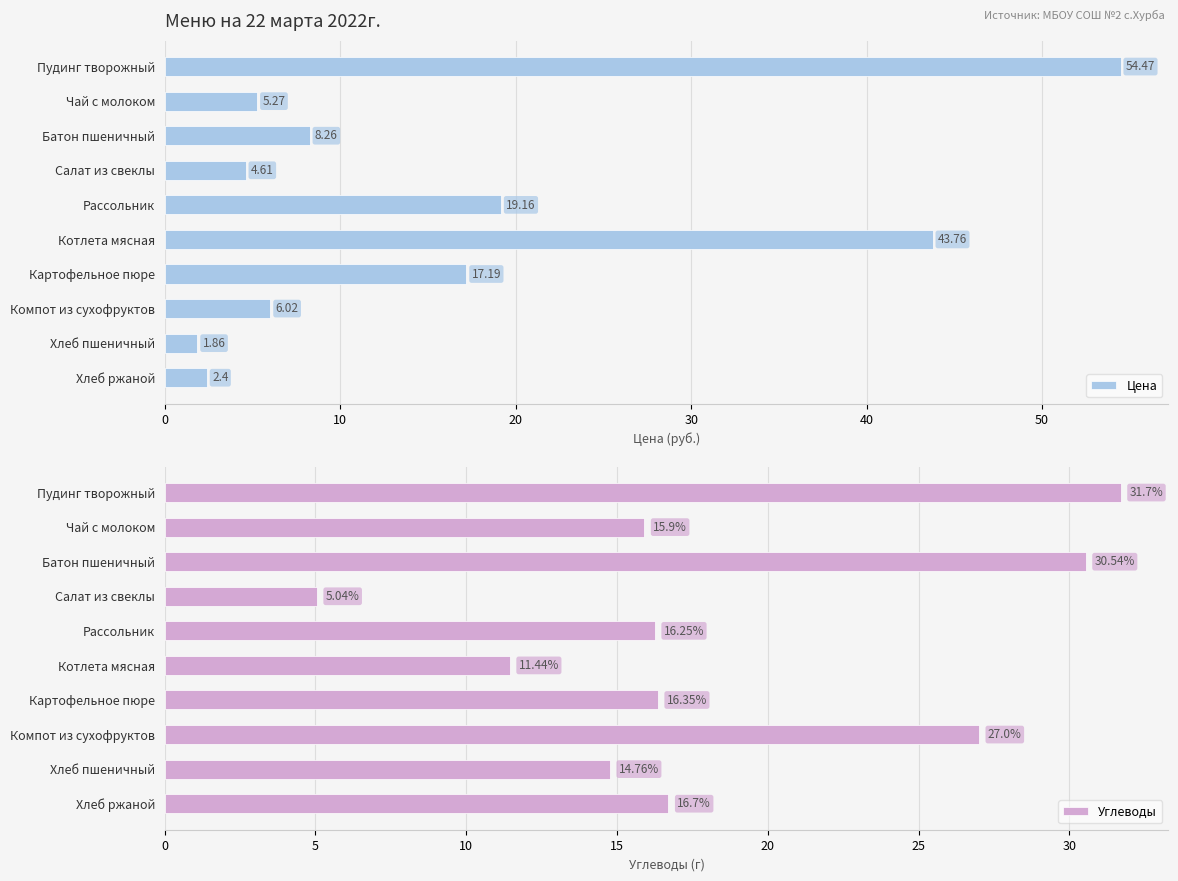

What is the maximum value shown in the chart?

54.5